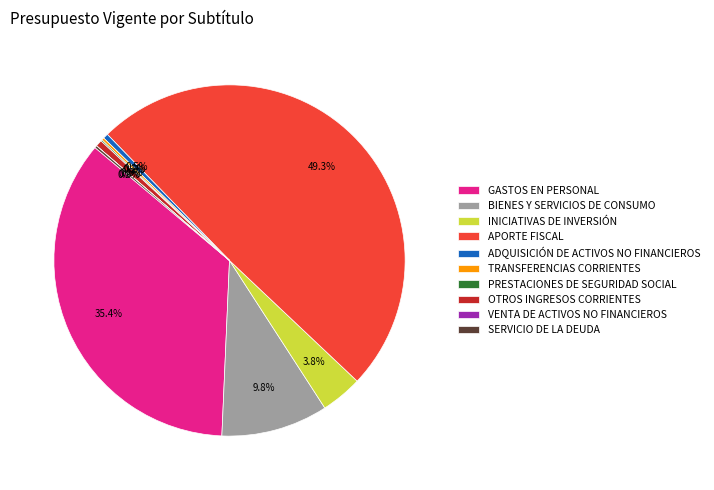

What percentage do OTROS INGRESOS CORRIENTES and APORTE FISCAL together represent?

49.9%